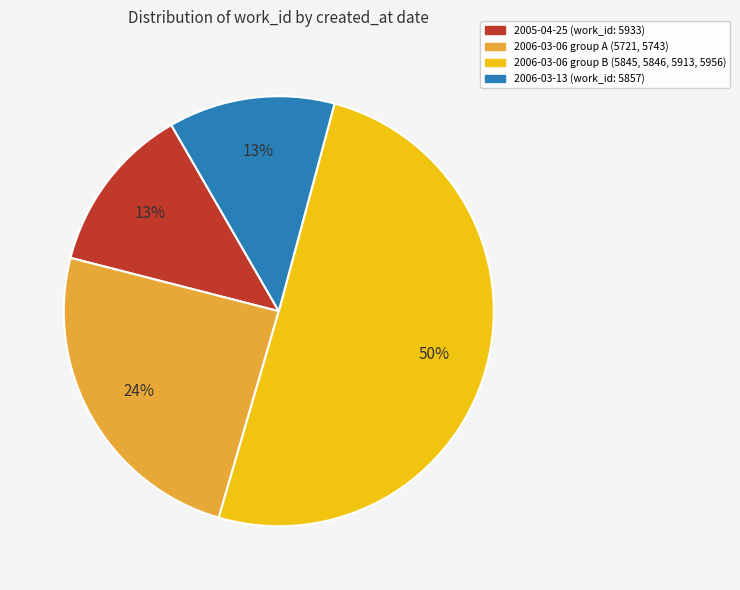

To the nearest percent, what is the average slice percentage?

25%